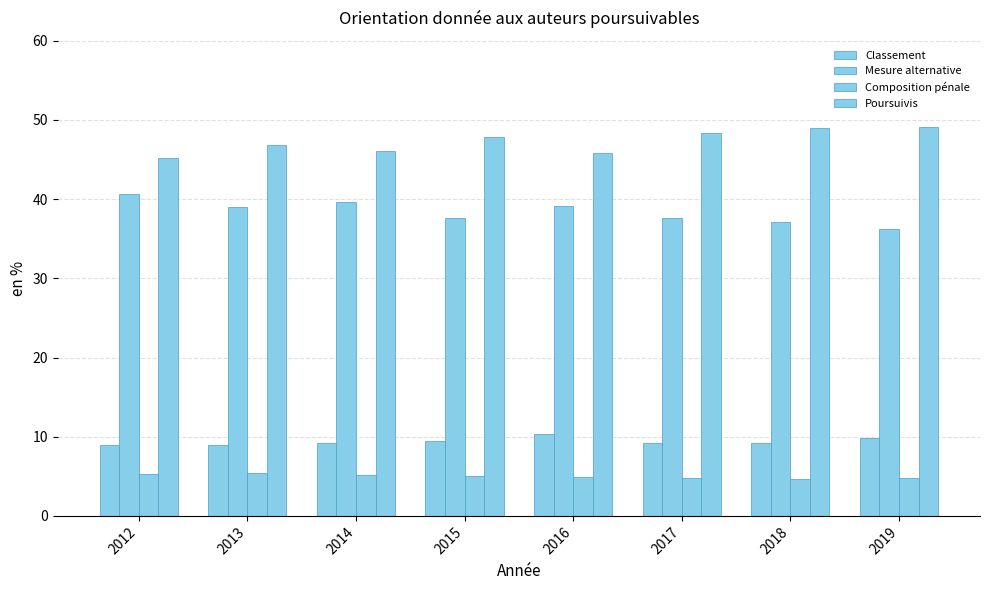

What is the value of the Composition pénale bar at the 2nd from the left?

5.4